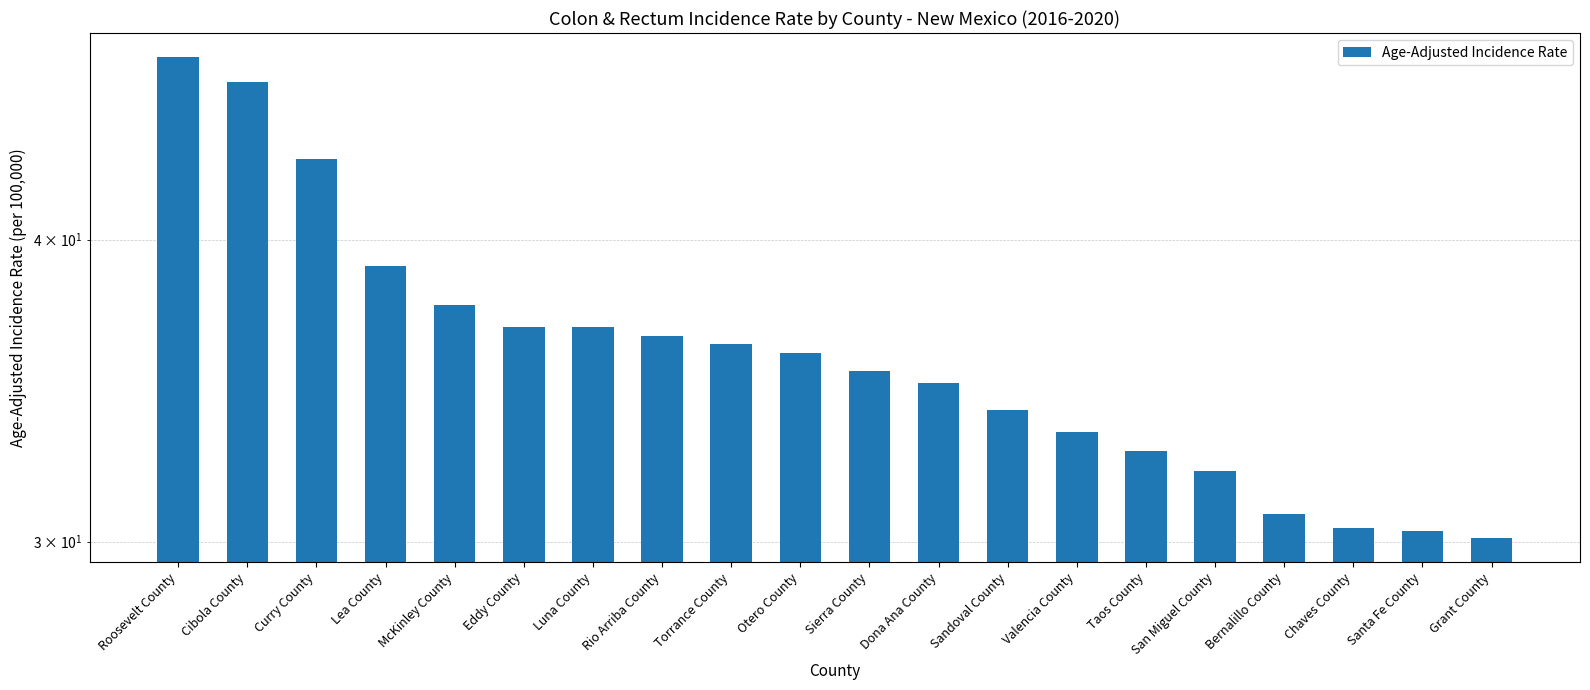

List the labels in order of value, largest first.

Roosevelt County, Cibola County, Curry County, Lea County, McKinley County, Eddy County, Luna County, Rio Arriba County, Torrance County, Otero County, Sierra County, Dona Ana County, Sandoval County, Valencia County, Taos County, San Miguel County, Bernalillo County, Chaves County, Santa Fe County, Grant County